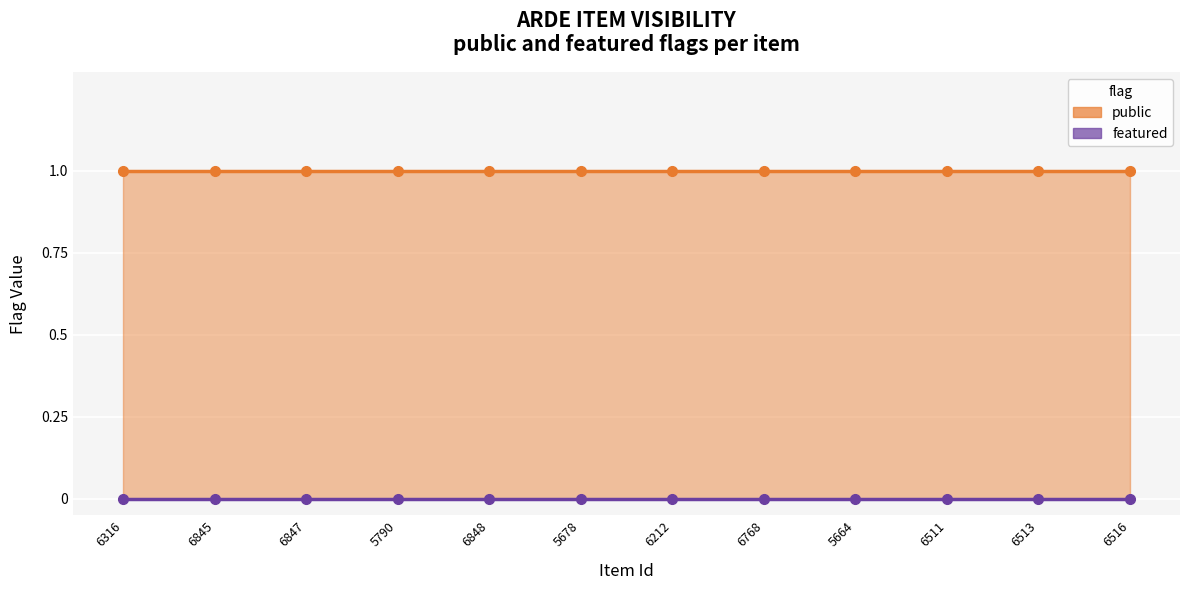

True or false: featured and public cross at least once.

False